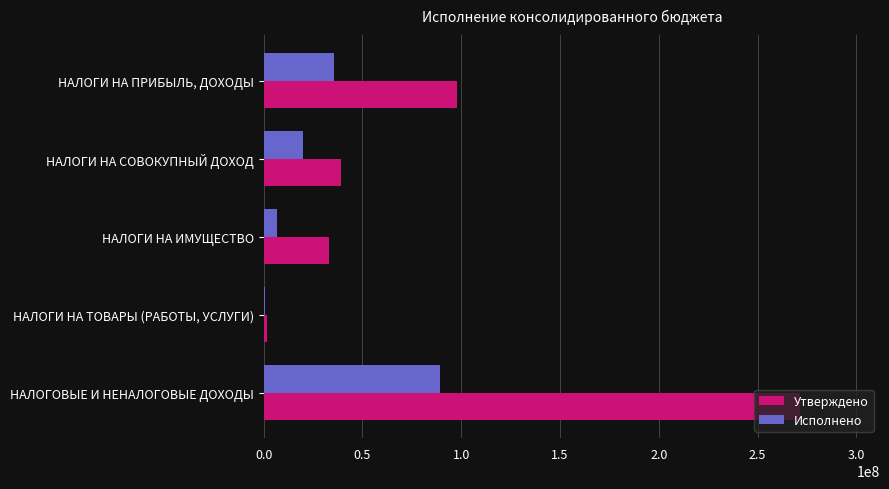

Which series has the largest total across all categories?

Утверждено